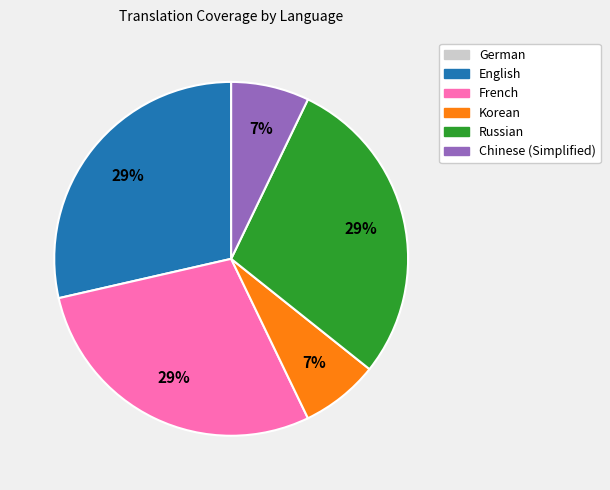

The French slice represents 29% of the pie. True or false?

True